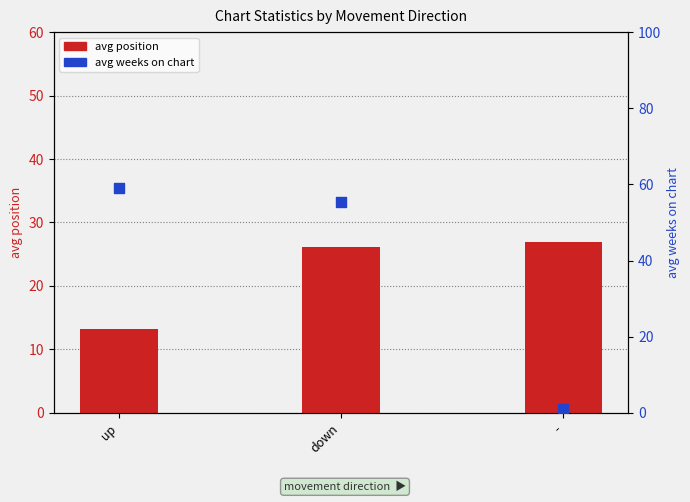

What are all the series names shown in the legend?

avg position, avg weeks on chart